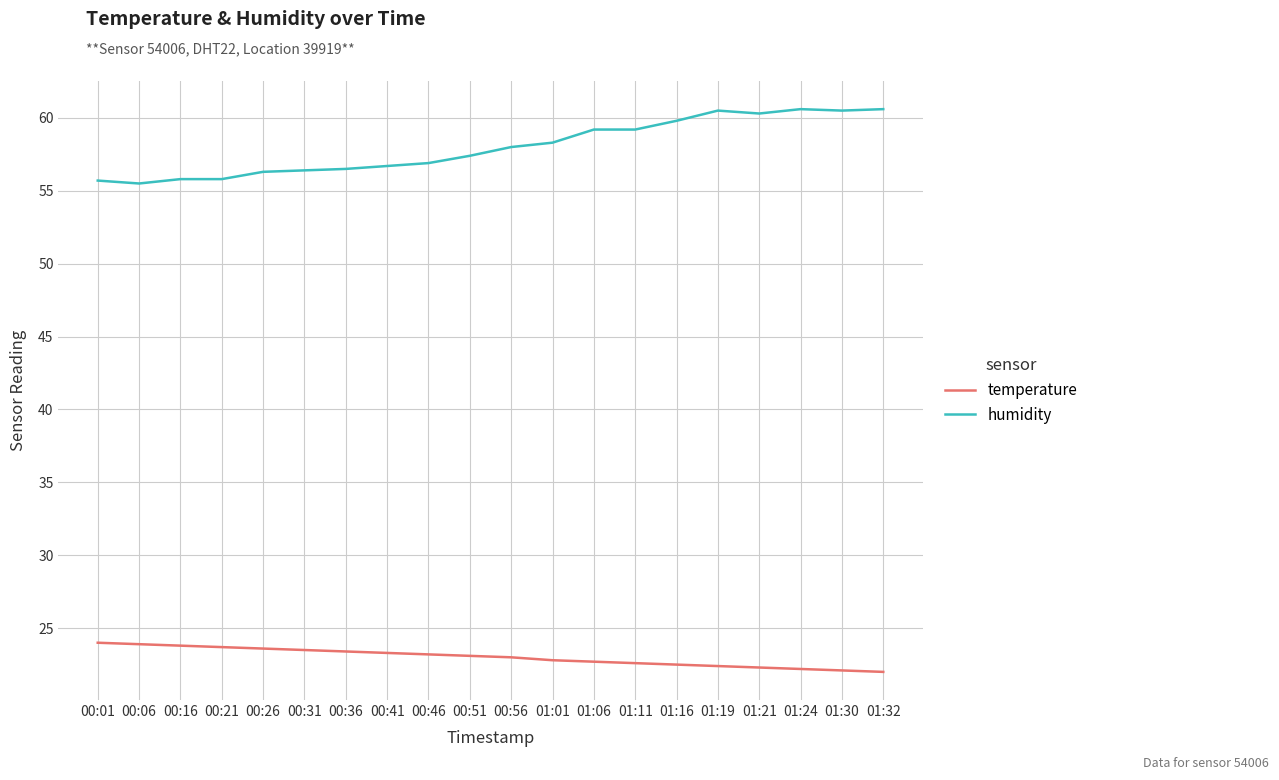

True or false: temperature has a value of 37.2 at 00:16.

False